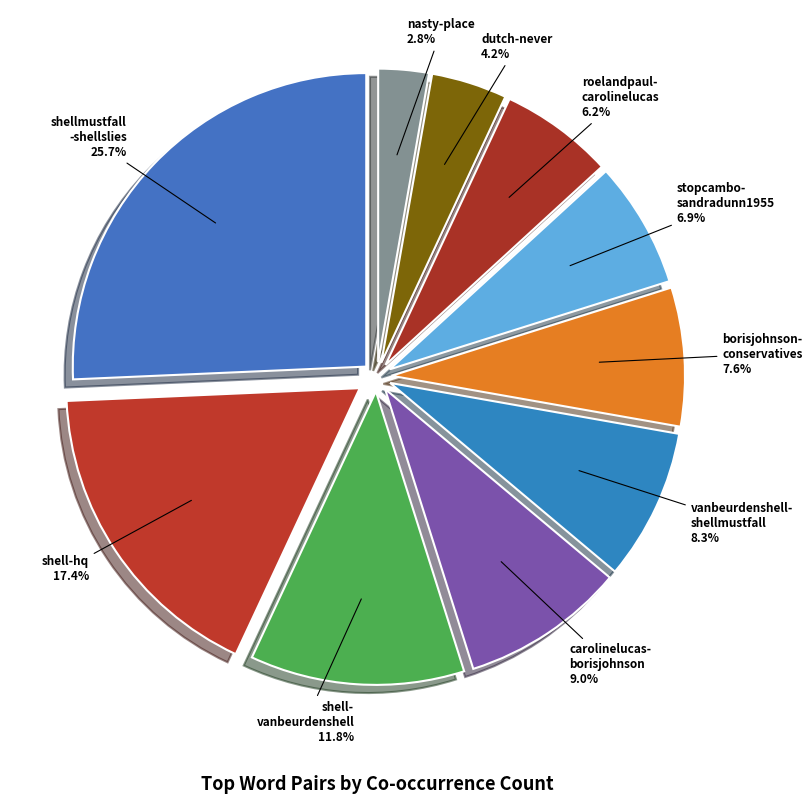

Count the number of slices in the pie.

10